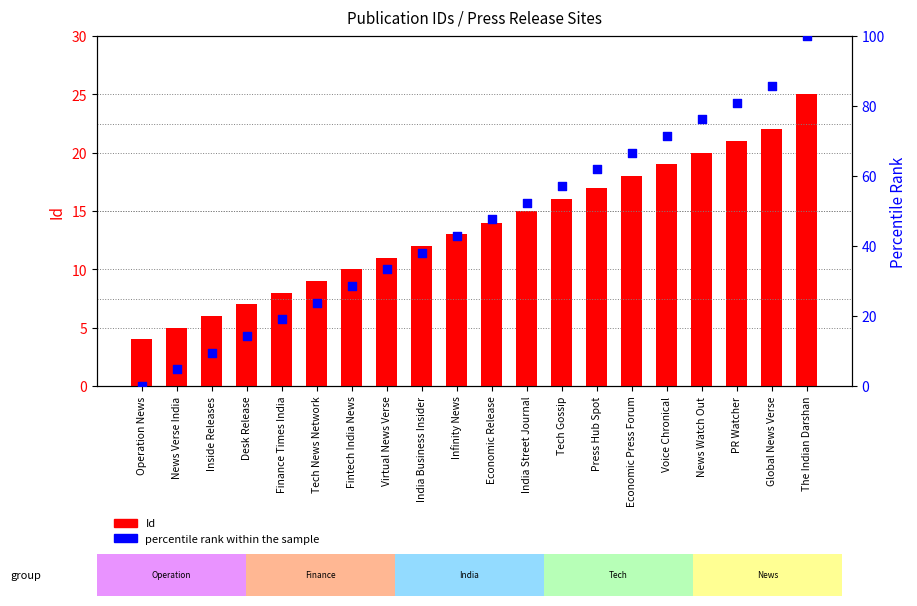

Which series contains the highest Y value?

percentile rank within the sample